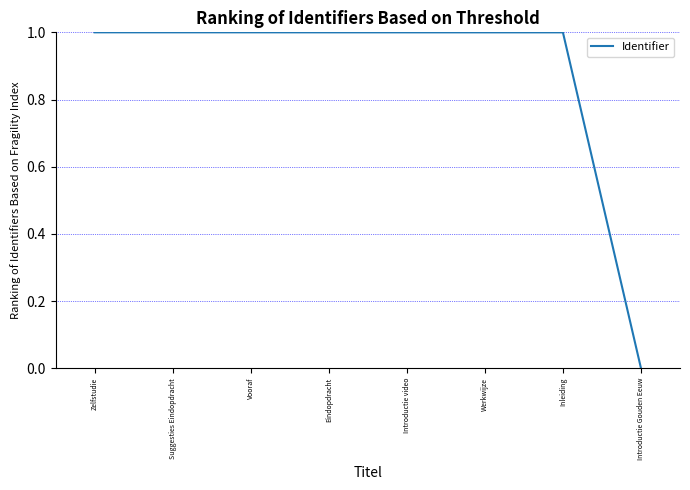

What is the difference between the second highest and minimum values?

1.0